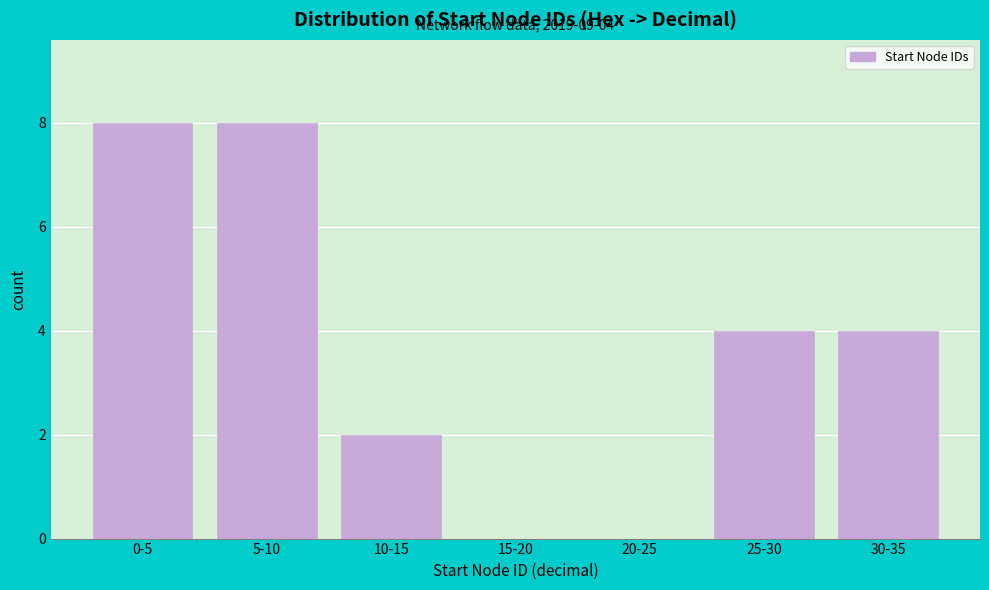

Reading left to right, extract all data points from this chart.

0-5=8	5-10=8	10-15=2	15-20=0	20-25=0	25-30=4	30-35=4